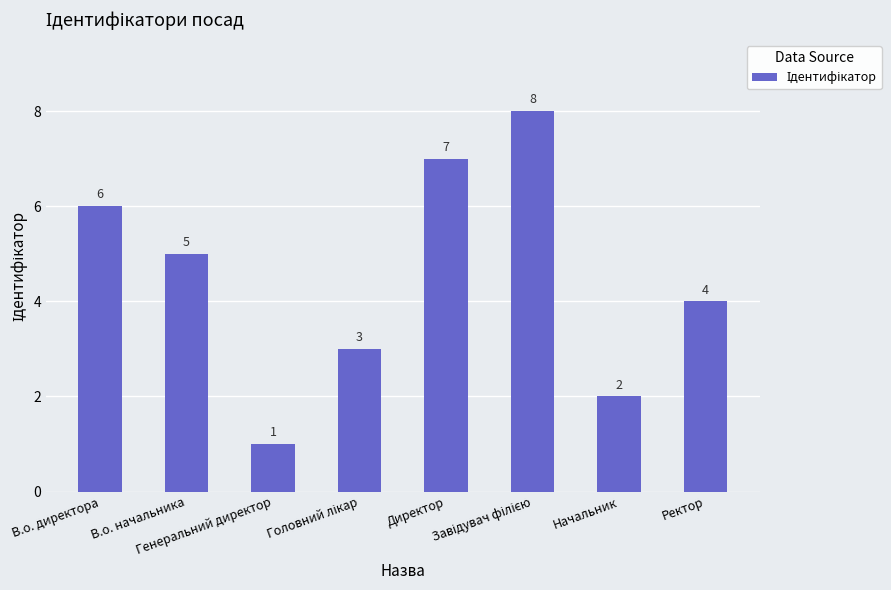

What is the greatest value displayed?

8